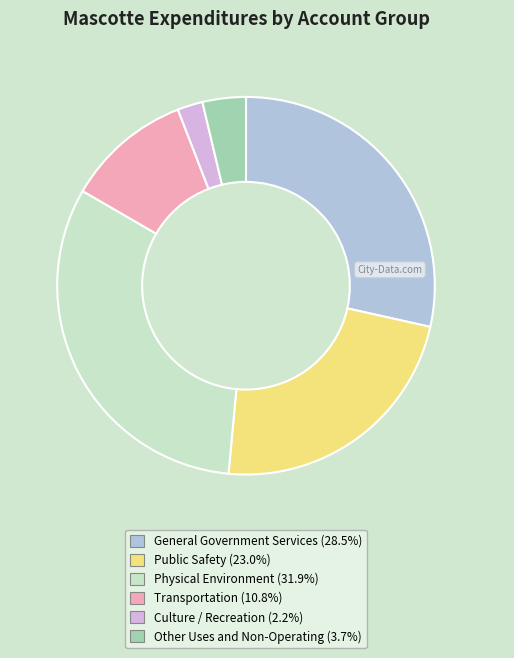

Do Public Safety (23.0%) and Culture / Recreation (2.2%) together represent more than half of the pie?

No